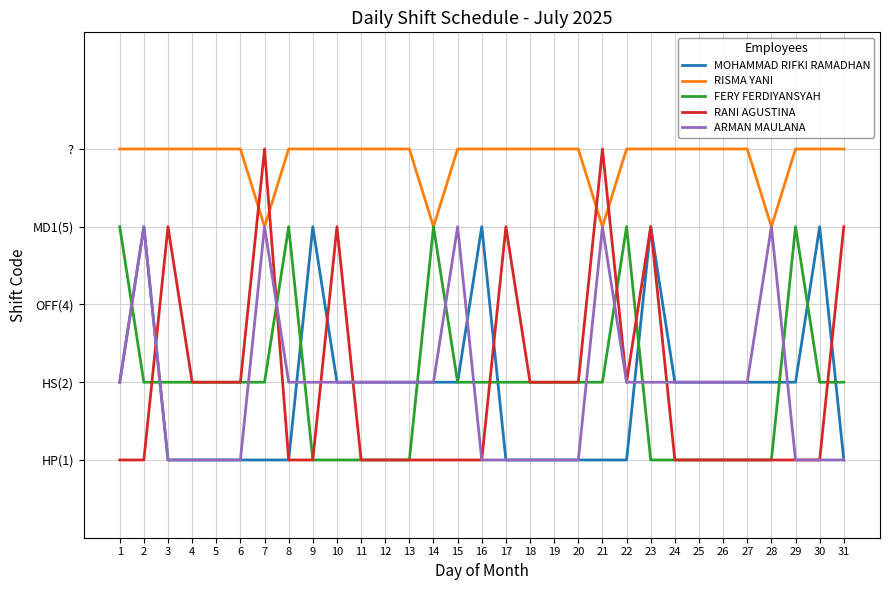

Which series has the largest total across all categories?

RISMA YANI